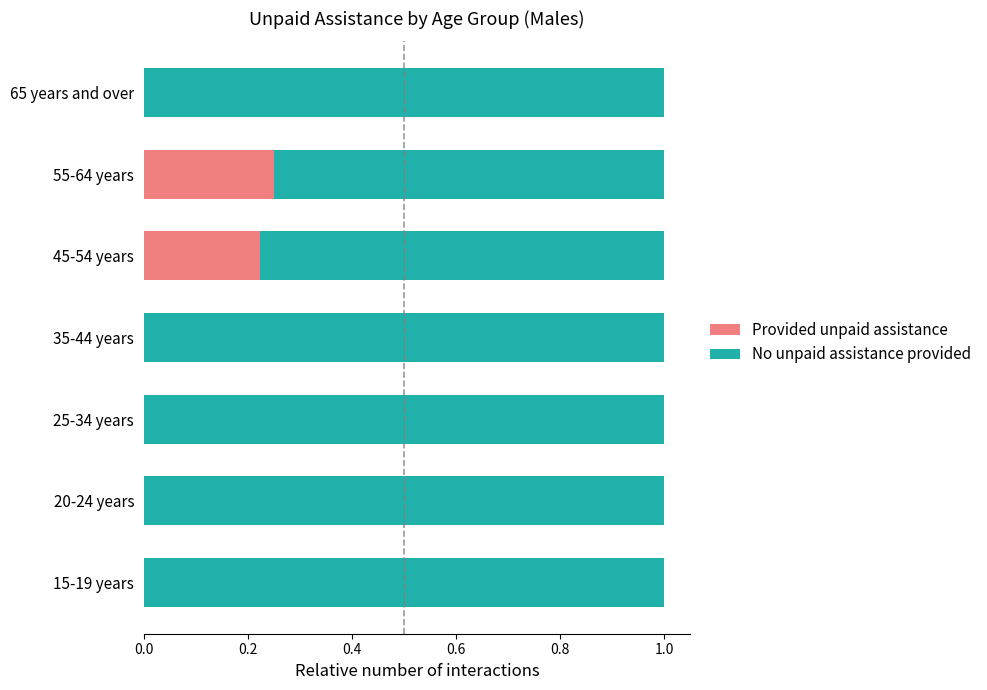

What is the total value across all series at 15-19 years?

1.0